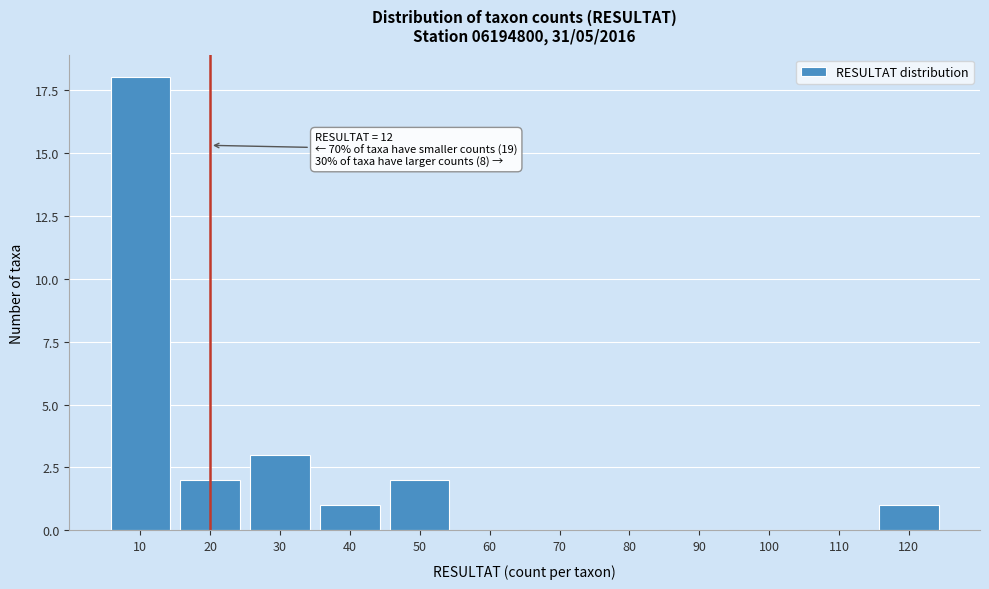

Reading left to right, transcribe all the data shown in this chart.

10=18	20=2	30=3	40=1	50=2	60=0	70=0	80=0	90=0	100=0	110=0	120=1